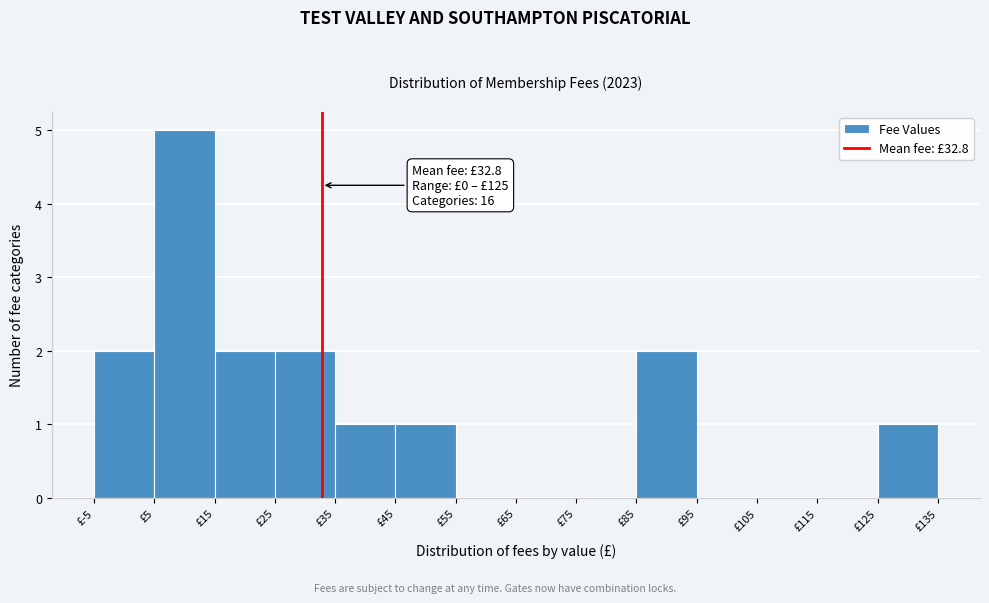

Over which range of the x-axis is the bar tallest?

5 to 15